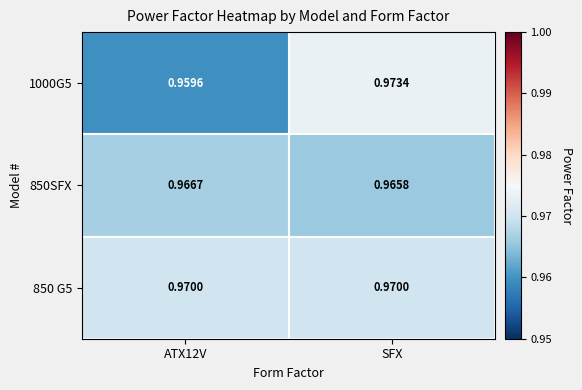

List the series in order of their peak value, lowest first.

850SFX, 850 G5, 1000G5